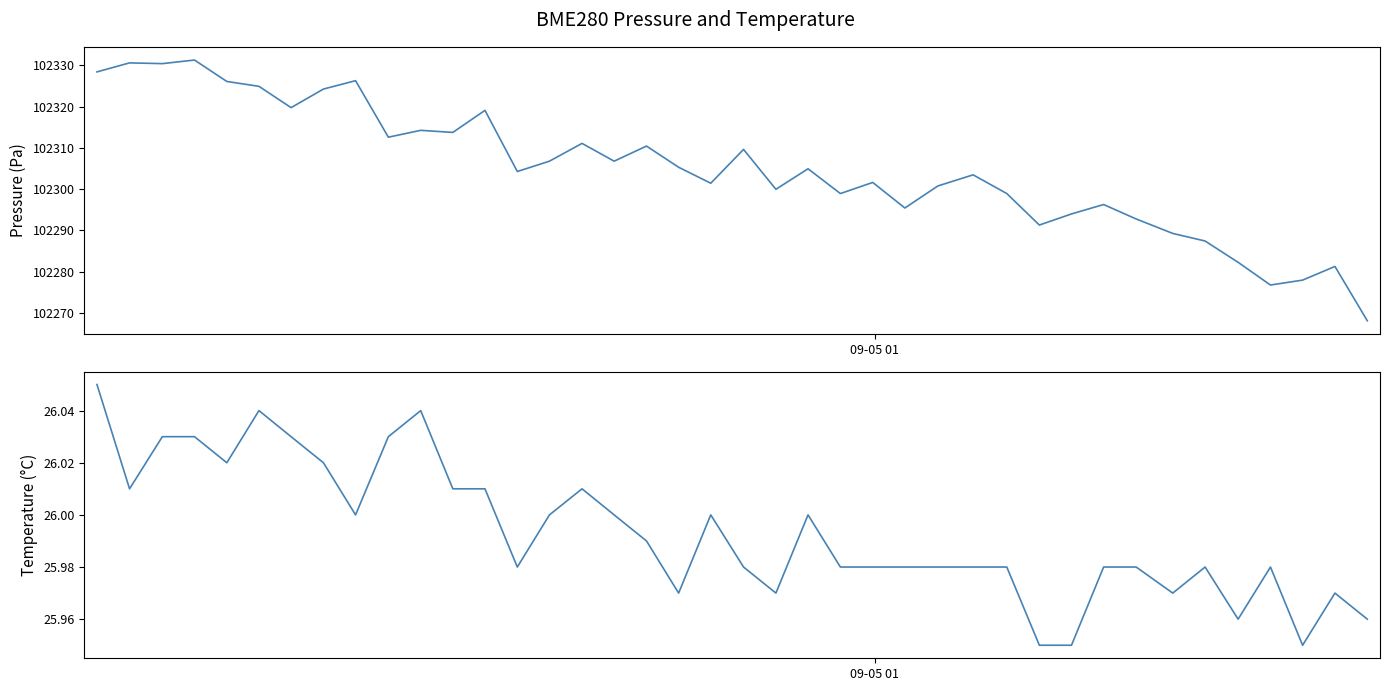

At how many categories does at least one series exceed 45138?

40